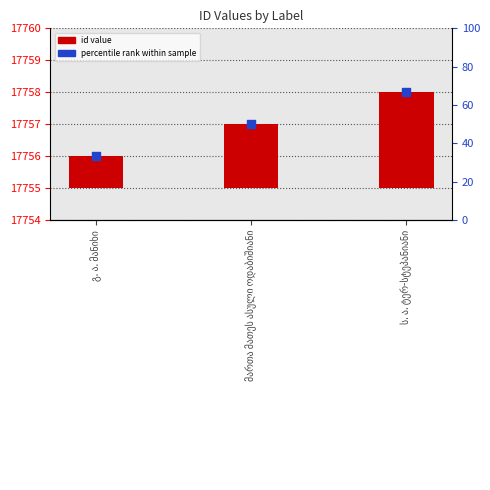

What is the change in value from მართა მათეს ასული ოდაბიშიანი to ს. ა. ტერ-სტეპანიანი?

+1